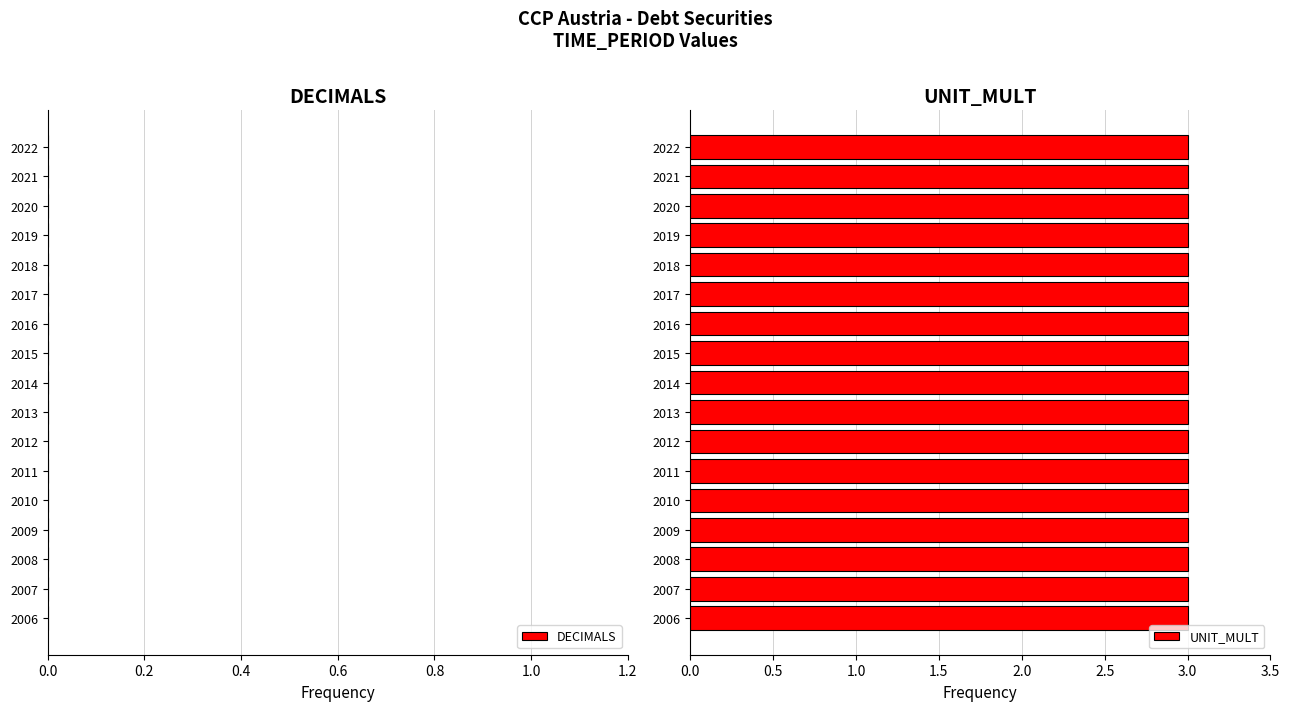

Reading left to right, extract all data points from this chart.

DECIMALS: 2006=0	2007=0	2008=0	2009=0	2010=0	2011=0	2012=0	2013=0	2014=0	2015=0	2016=0	2017=0	2018=0	2019=0	2020=0	2021=0	2022=0
UNIT_MULT: 2006=3	2007=3	2008=3	2009=3	2010=3	2011=3	2012=3	2013=3	2014=3	2015=3	2016=3	2017=3	2018=3	2019=3	2020=3	2021=3	2022=3